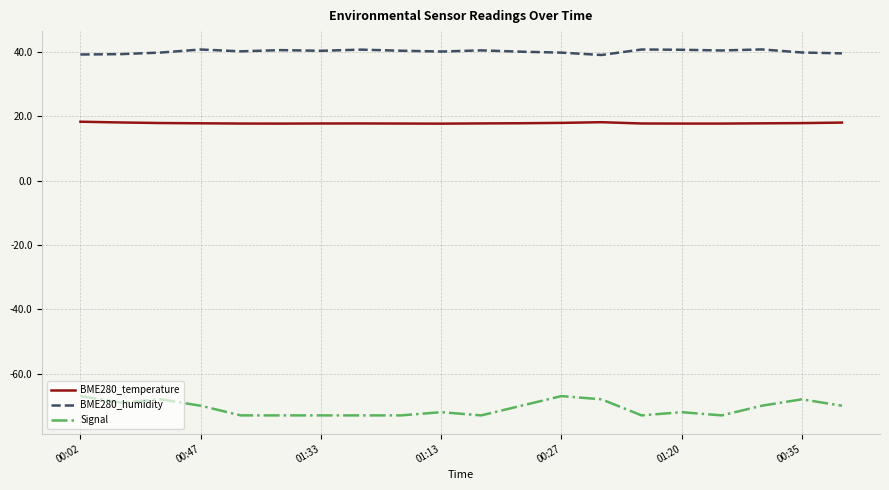

Count the number of categories in the chart.

20